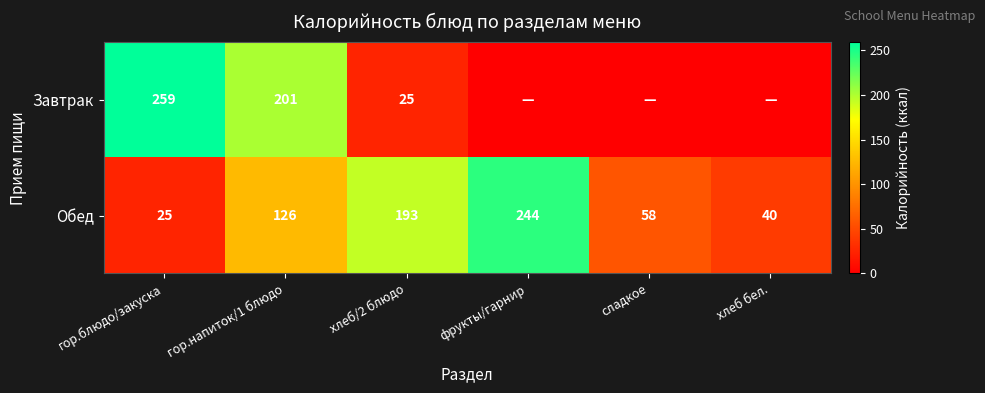

How many values in the Обед series are below 126?

3